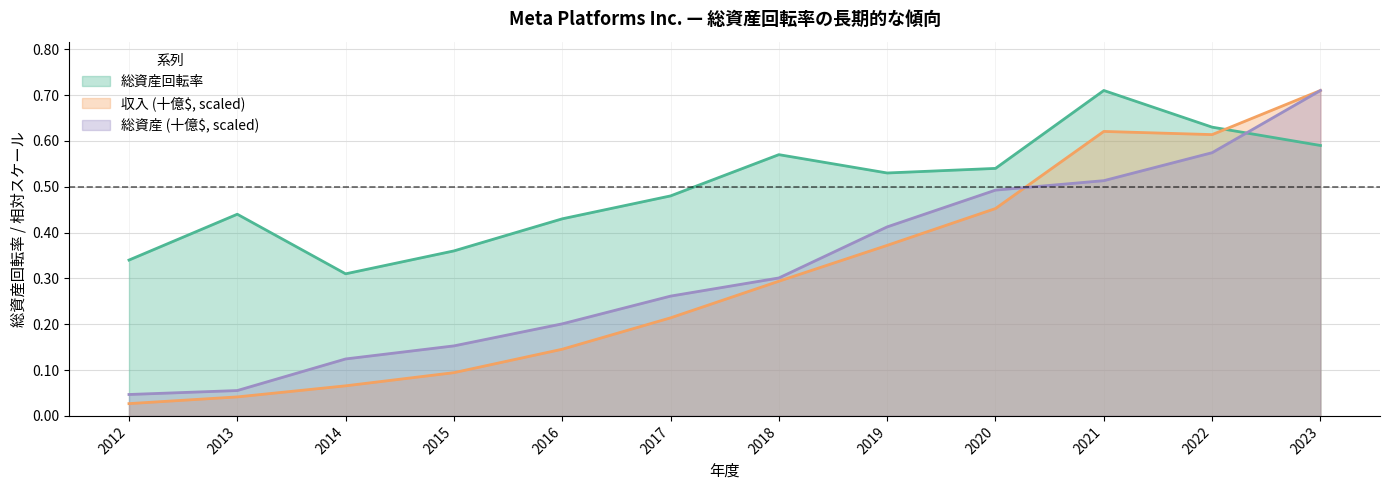

The 総資産回転率 series shows 0.9 at 2020. True or false?

False